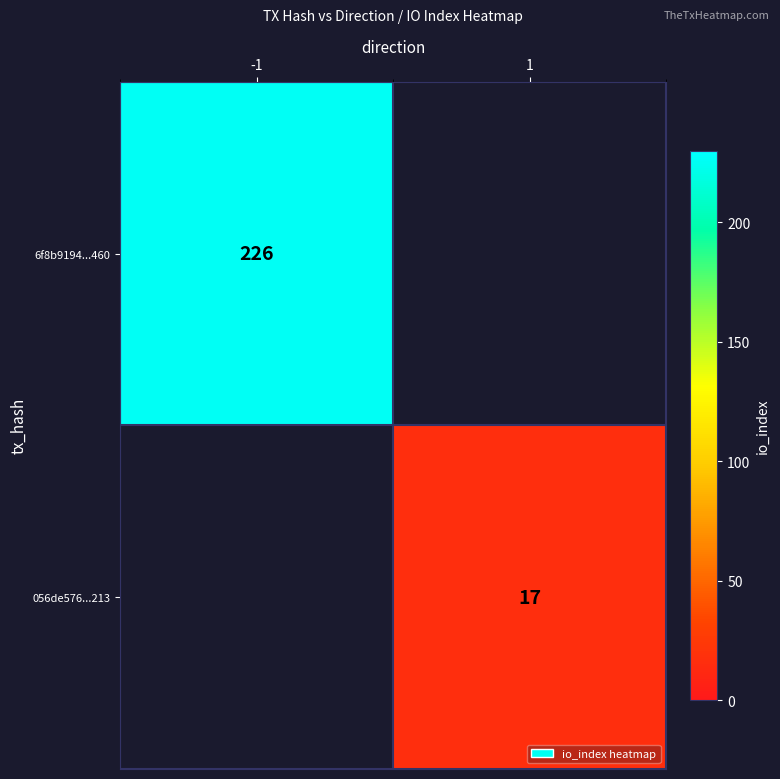

Is it true that 6f8b9194...460 equals 343 at -1?

False